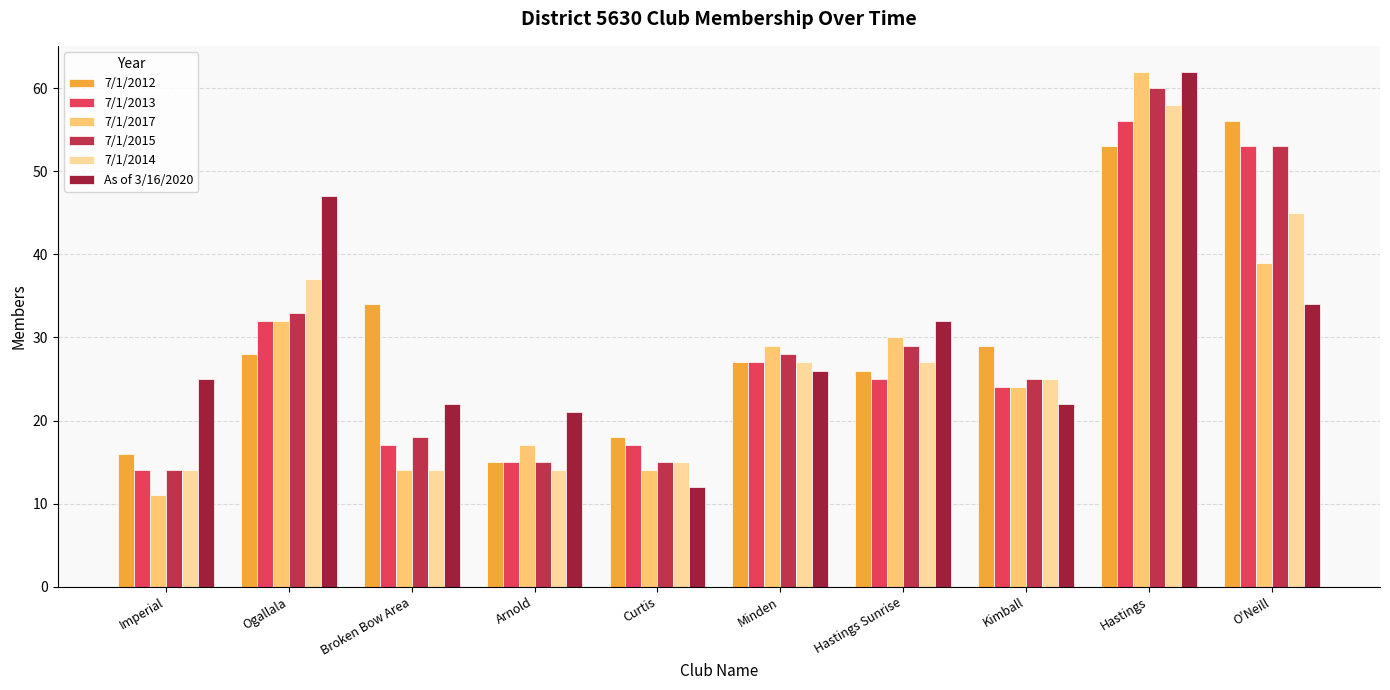

What is the minimum value for 7/1/2014?

14